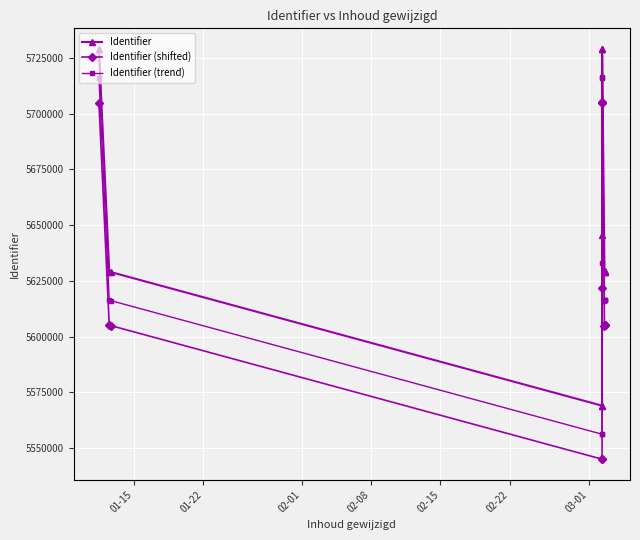

List the series in order of their overall mean, highest first.

Identifier, Identifier (trend), Identifier (shifted)